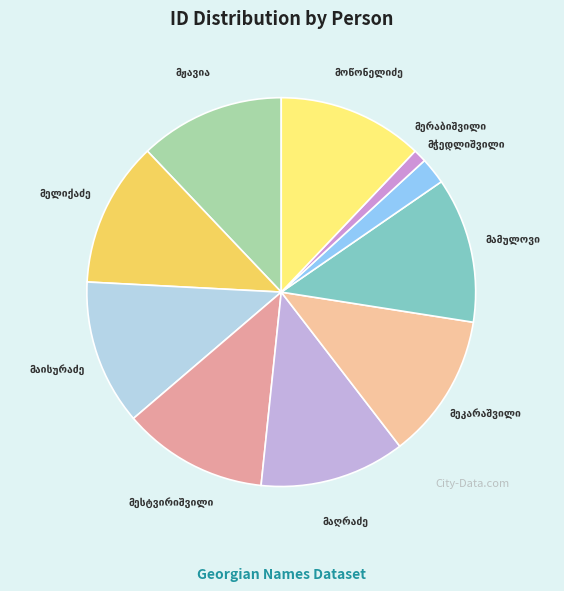

Count the number of slices in the pie.

10